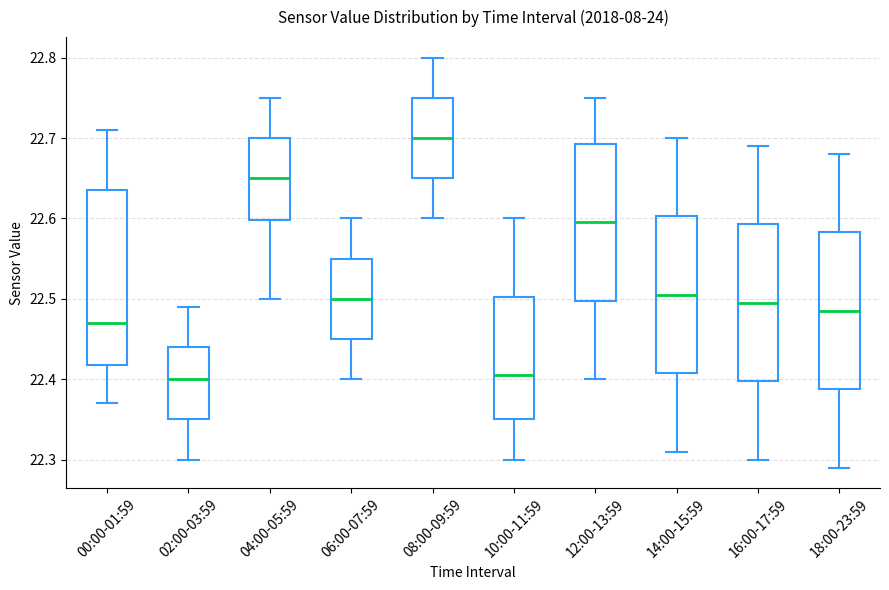

Where is the lower edge of the box for 00:00-01:59 on the y-axis? The values are not printed on the chart, so give them approximately, as read against the axis.

22.42